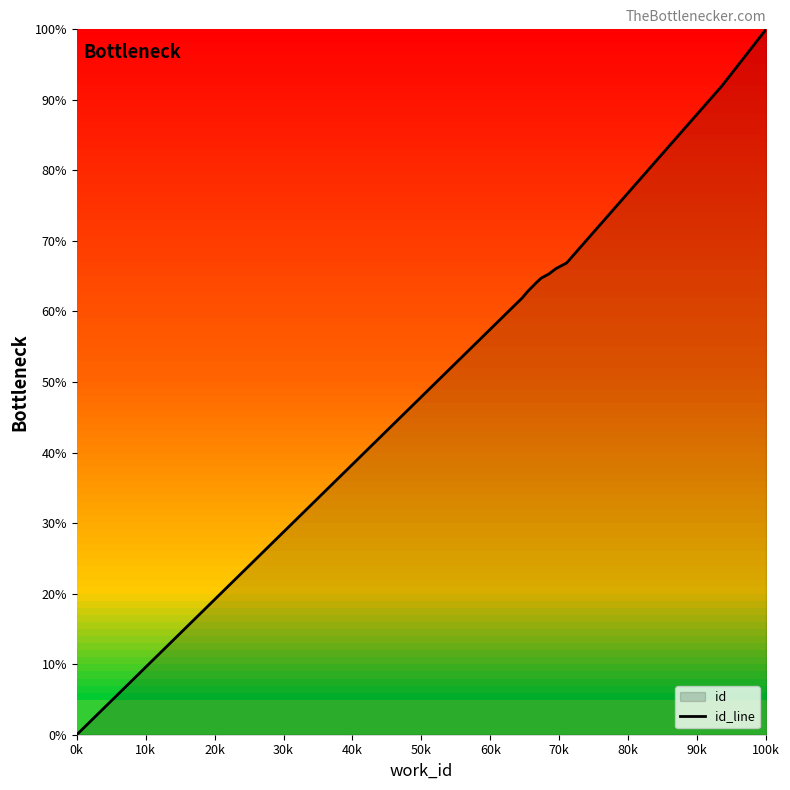

Which category has the highest value across all series?

100k